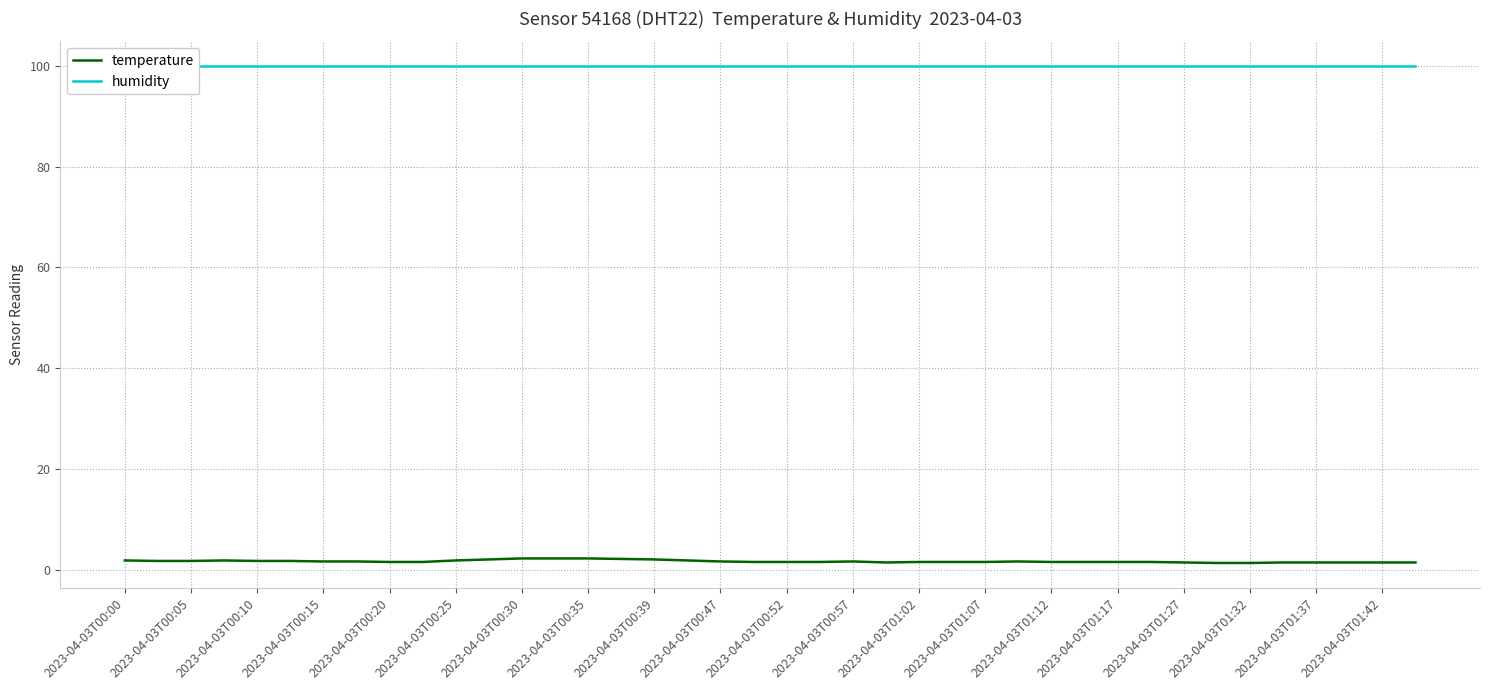

What is the total value across all series at 25?

101.5